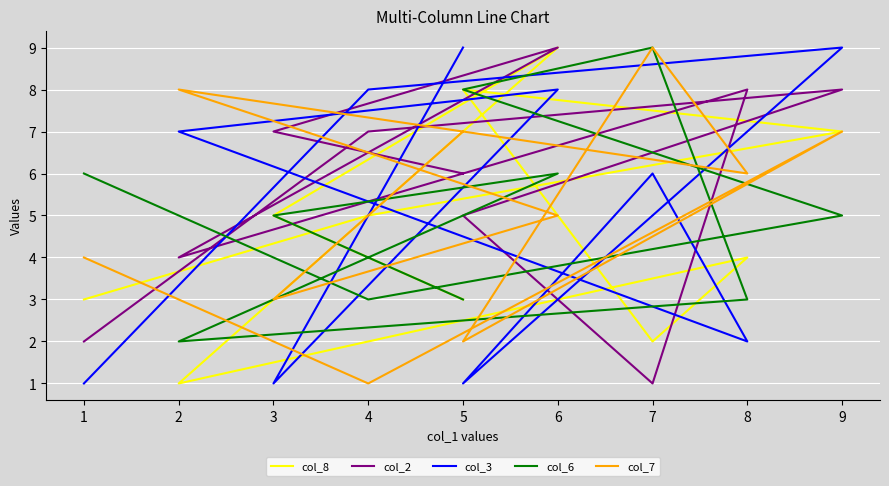

How many categories are shown in the chart?

10